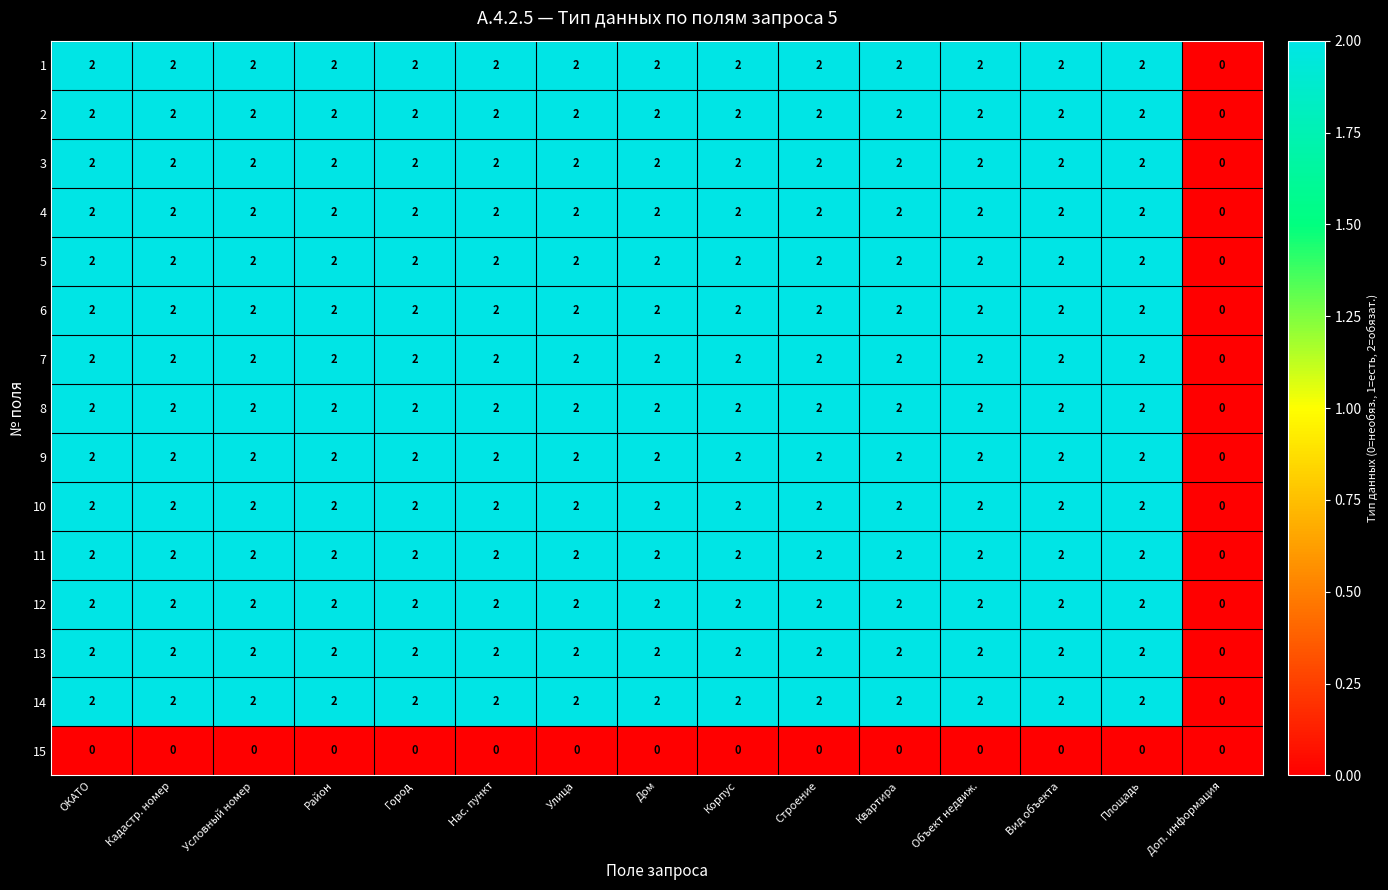

What is the sum of all 4 values?

28